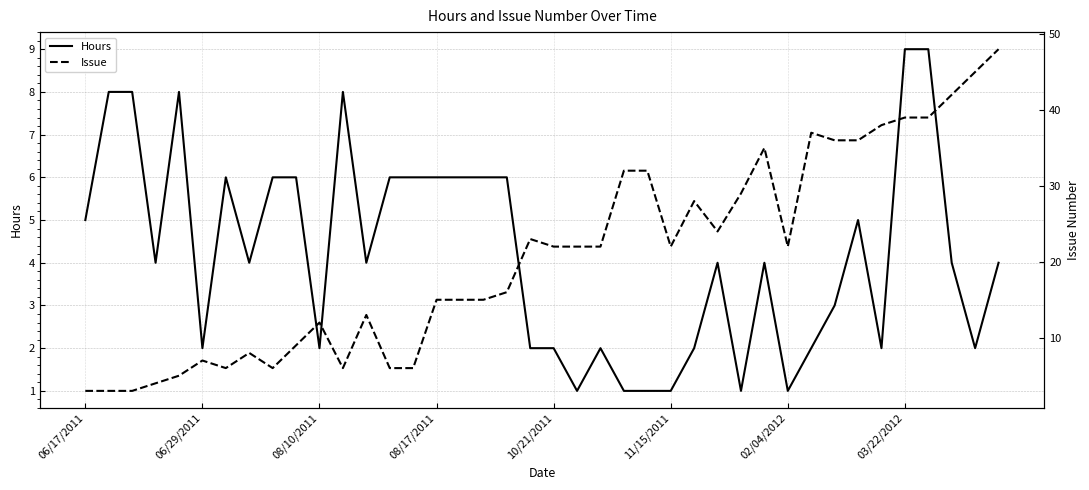

Is the value of Issue at 16 greater than the value of Hours at 38?

Yes